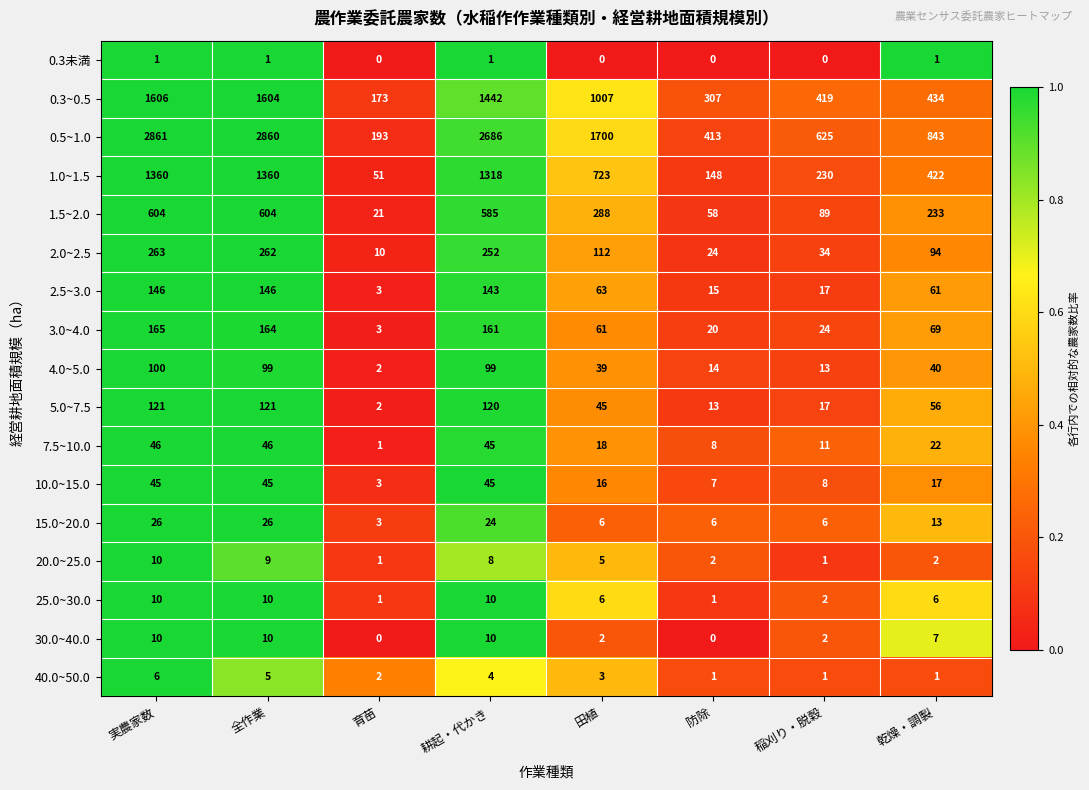

At which category is the sum across all series the highest?

実農家数